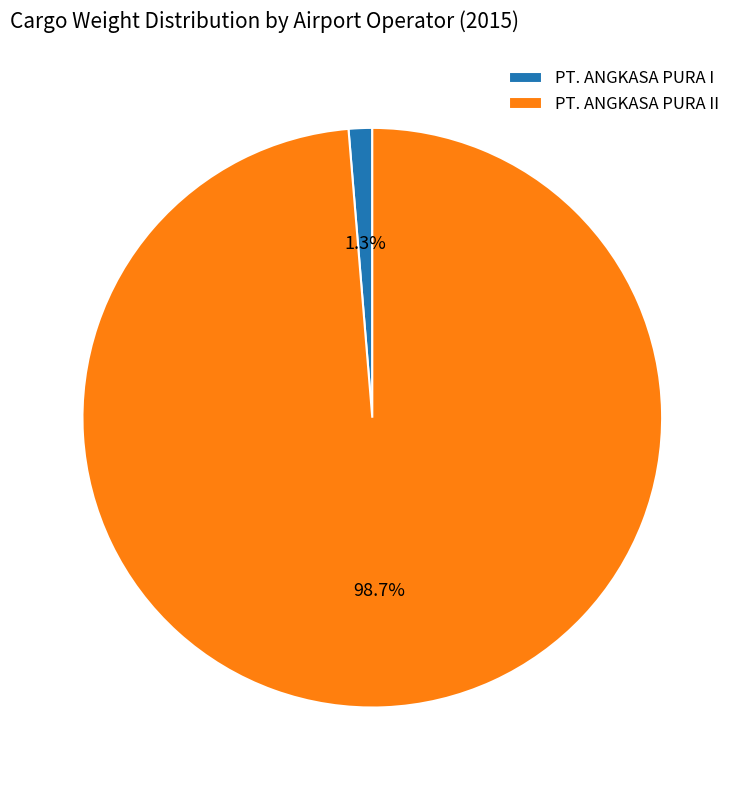

Rank the categories by value from highest to lowest.

PT. ANGKASA PURA II, PT. ANGKASA PURA I